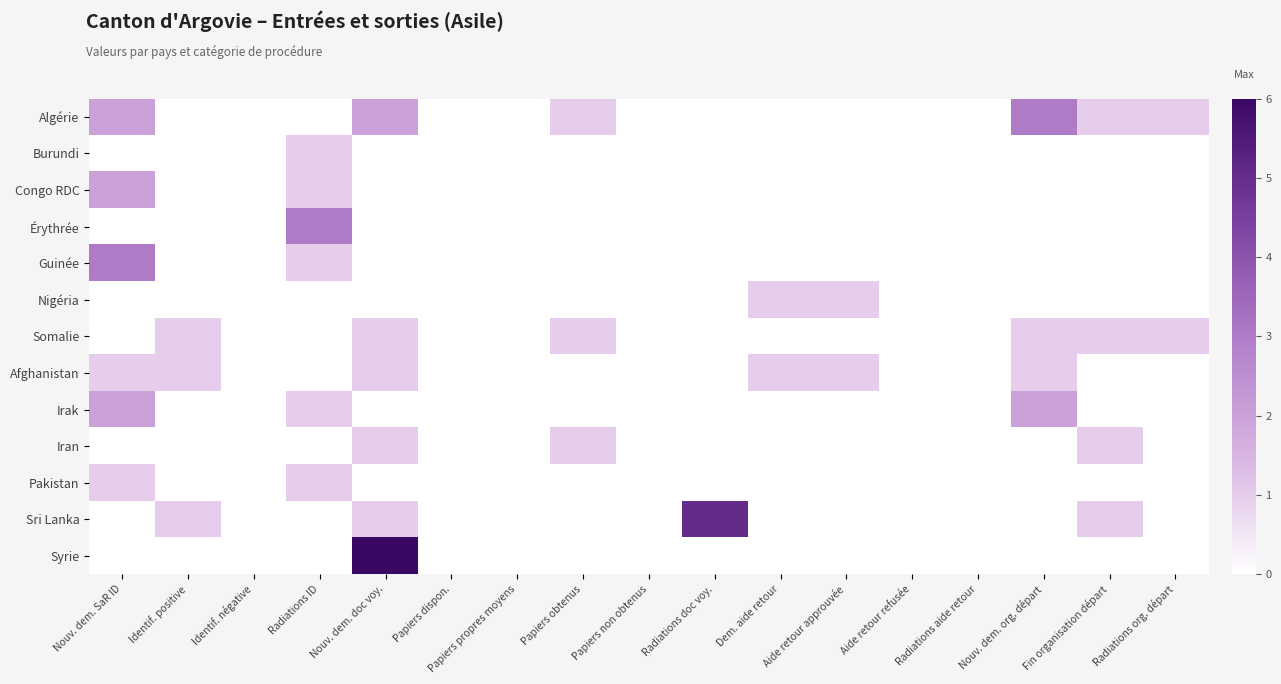

Which label corresponds to the smallest value in the chart?

Identif. positive